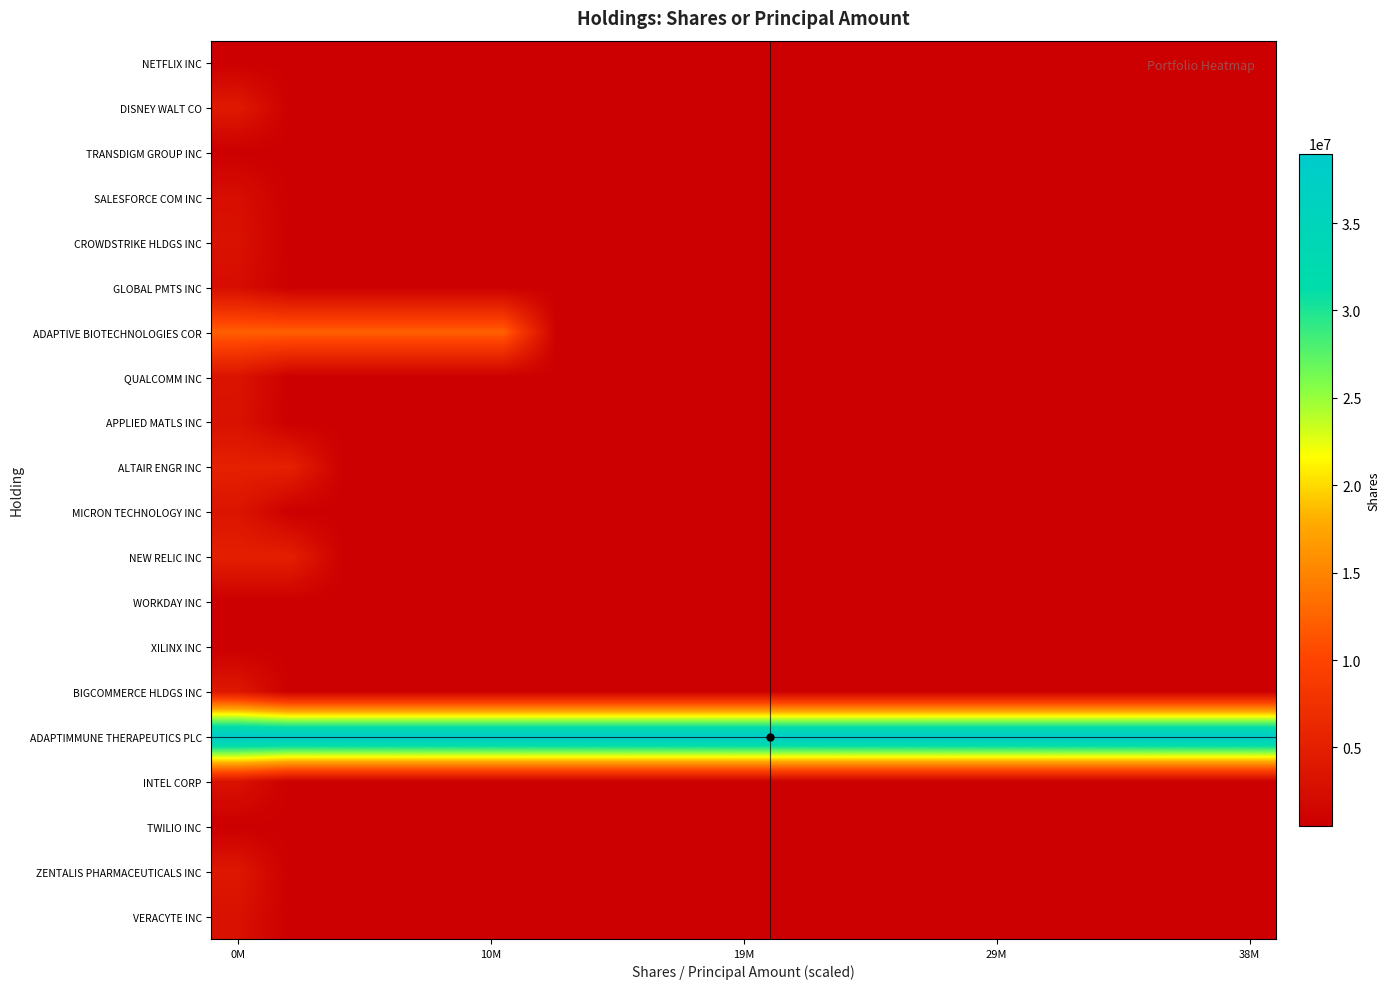

Reading left to right, list all the values displayed in this chart.

NETFLIX INC: 500000	500000	500000	500000	500000	500000	500000	500000	500000	500000	500000	500000	500000	500000	500000	500000	500000	500000	500000	500000
DISNEY WALT CO: 4200000	500000	500000	500000	500000	500000	500000	500000	500000	500000	500000	500000	500000	500000	500000	500000	500000	500000	500000	500000
TRANSDIGM GROUP INC: 500000	500000	500000	500000	500000	500000	500000	500000	500000	500000	500000	500000	500000	500000	500000	500000	500000	500000	500000	500000
SALESFORCE COM INC: 2622309	500000	500000	500000	500000	500000	500000	500000	500000	500000	500000	500000	500000	500000	500000	500000	500000	500000	500000	500000
CROWDSTRIKE HLDGS INC: 3000000	500000	500000	500000	500000	500000	500000	500000	500000	500000	500000	500000	500000	500000	500000	500000	500000	500000	500000	500000
GLOBAL PMTS INC: 2462588	500000	500000	500000	500000	500000	500000	500000	500000	500000	500000	500000	500000	500000	500000	500000	500000	500000	500000	500000
ADAPTIVE BIOTECHNOLOGIES COR: 12309090	12309090	12309090	12309090	12309090	12309090	500000	500000	500000	500000	500000	500000	500000	500000	500000	500000	500000	500000	500000	500000
QUALCOMM INC: 3337360	500000	500000	500000	500000	500000	500000	500000	500000	500000	500000	500000	500000	500000	500000	500000	500000	500000	500000	500000
APPLIED MATLS INC: 3013000	500000	500000	500000	500000	500000	500000	500000	500000	500000	500000	500000	500000	500000	500000	500000	500000	500000	500000	500000
ALTAIR ENGR INC: 5155025	5155025	500000	500000	500000	500000	500000	500000	500000	500000	500000	500000	500000	500000	500000	500000	500000	500000	500000	500000
MICRON TECHNOLOGY INC: 3516380	500000	500000	500000	500000	500000	500000	500000	500000	500000	500000	500000	500000	500000	500000	500000	500000	500000	500000	500000
NEW RELIC INC: 5000000	5000000	500000	500000	500000	500000	500000	500000	500000	500000	500000	500000	500000	500000	500000	500000	500000	500000	500000	500000
WORKDAY INC: 500000	500000	500000	500000	500000	500000	500000	500000	500000	500000	500000	500000	500000	500000	500000	500000	500000	500000	500000	500000
XILINX INC: 500000	500000	500000	500000	500000	500000	500000	500000	500000	500000	500000	500000	500000	500000	500000	500000	500000	500000	500000	500000
BIGCOMMERCE HLDGS INC: 3900000	500000	500000	500000	500000	500000	500000	500000	500000	500000	500000	500000	500000	500000	500000	500000	500000	500000	500000	500000
ADAPTIMMUNE THERAPEUTICS PLC: 38974185	38974185	38974185	38974185	38974185	38974185	38974185	38974185	38974185	38974185	38974185	38974185	38974185	38974185	38974185	38974185	38974185	38974185	38974185	38974185
INTEL CORP: 3022000	500000	500000	500000	500000	500000	500000	500000	500000	500000	500000	500000	500000	500000	500000	500000	500000	500000	500000	500000
TWILIO INC: 500000	500000	500000	500000	500000	500000	500000	500000	500000	500000	500000	500000	500000	500000	500000	500000	500000	500000	500000	500000
ZENTALIS PHARMACEUTICALS INC: 3821739	500000	500000	500000	500000	500000	500000	500000	500000	500000	500000	500000	500000	500000	500000	500000	500000	500000	500000	500000
VERACYTE INC: 2977027	500000	500000	500000	500000	500000	500000	500000	500000	500000	500000	500000	500000	500000	500000	500000	500000	500000	500000	500000